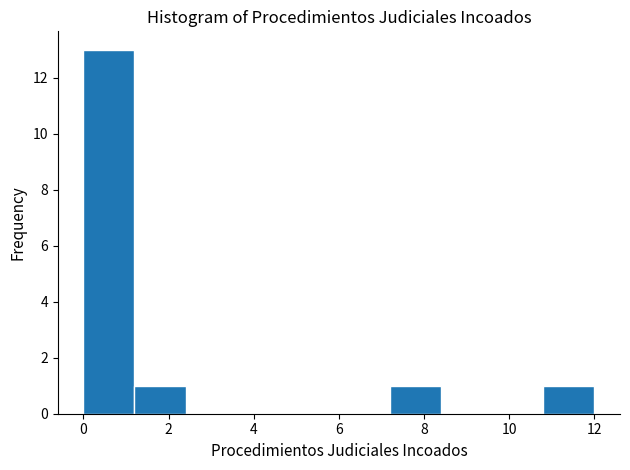

Reading left to right, list every bar in this chart as the range it spans on the x-axis followed by its height. The values are not printed on the chart, so give them approximately, as read against the axis.

0.0 to 1.2: 13
1.2 to 2.4: 1
2.4 to 3.6: 0
3.6 to 4.8: 0
4.8 to 6.0: 0
6.0 to 7.2: 0
7.2 to 8.4: 1
8.4 to 9.6: 0
9.6 to 10.8: 0
10.8 to 12.0: 1